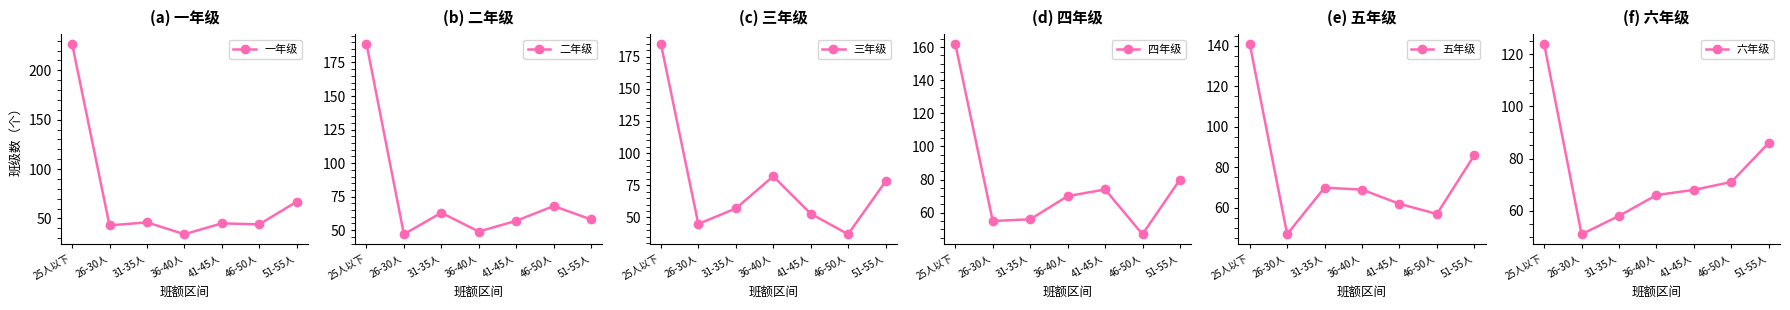

Reading left to right, what are all the values shown in this chart?

一年级: 25人以下=227	26-30人=43	31-35人=46	36-40人=34	41-45人=45	46-50人=44	51-55人=67
二年级: 25人以下=189	26-30人=47	31-35人=63	36-40人=49	41-45人=57	46-50人=68	51-55人=58
三年级: 25人以下=185	26-30人=45	31-35人=57	36-40人=82	41-45人=53	46-50人=37	51-55人=78
四年级: 25人以下=162	26-30人=55	31-35人=56	36-40人=70	41-45人=74	46-50人=47	51-55人=80
五年级: 25人以下=141	26-30人=47	31-35人=70	36-40人=69	41-45人=62	46-50人=57	51-55人=86
六年级: 25人以下=124	26-30人=51	31-35人=58	36-40人=66	41-45人=68	46-50人=71	51-55人=86